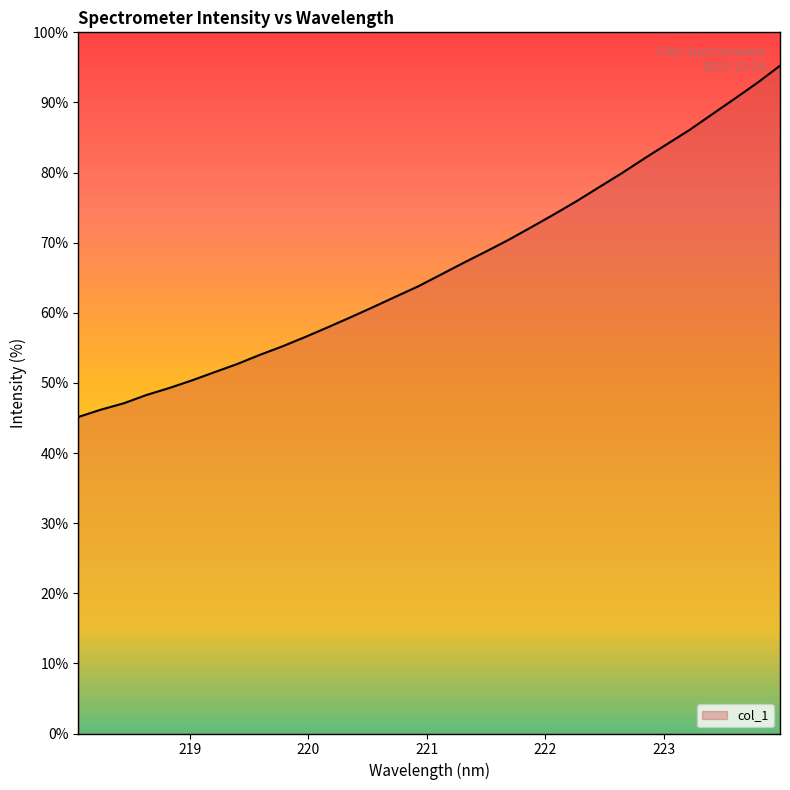

True or false: there are more than 2 points higher than both neighbors.

False